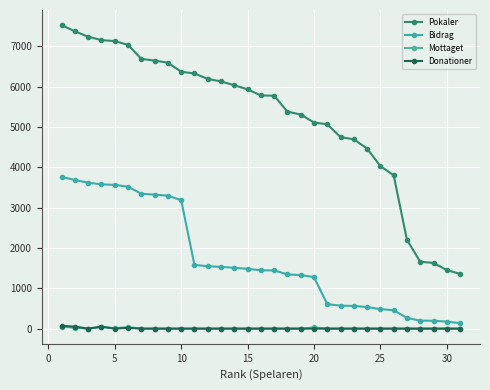

True or false: Pokaler and Mottaget intersect in this chart.

False